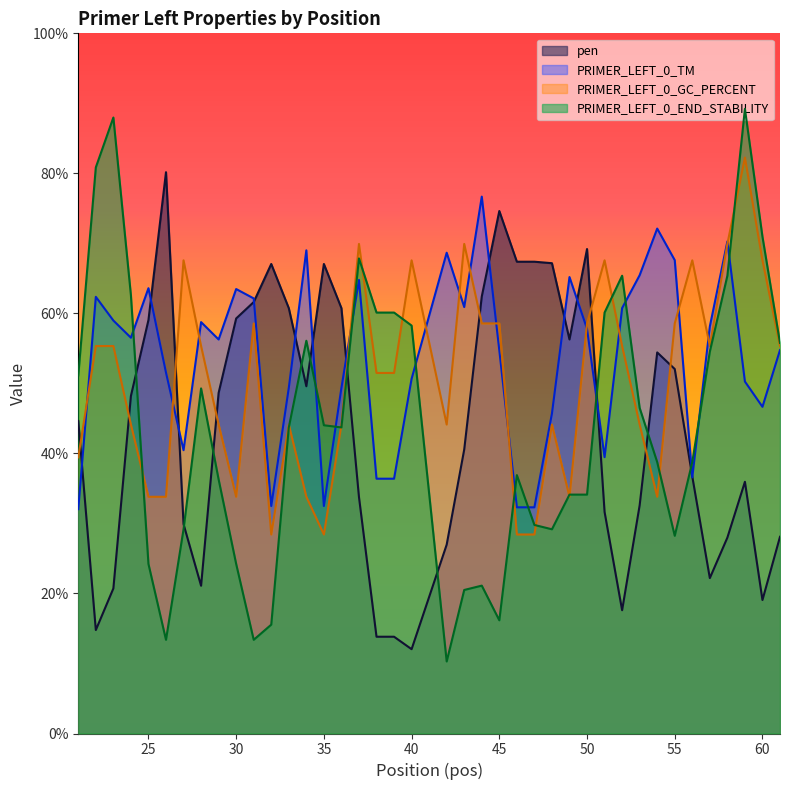

Does the chart display data point markers on the line(s)?

No